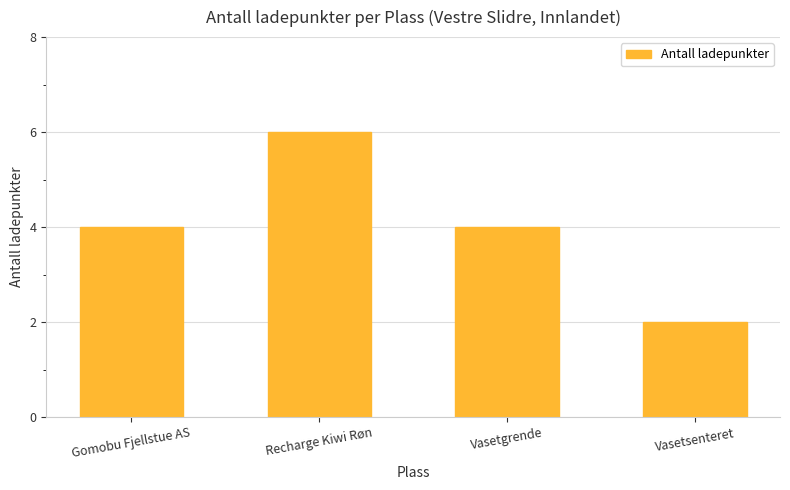

What is the ratio of the value at Gomobu Fjellstue AS to the value at Vasetgrende?

1.0